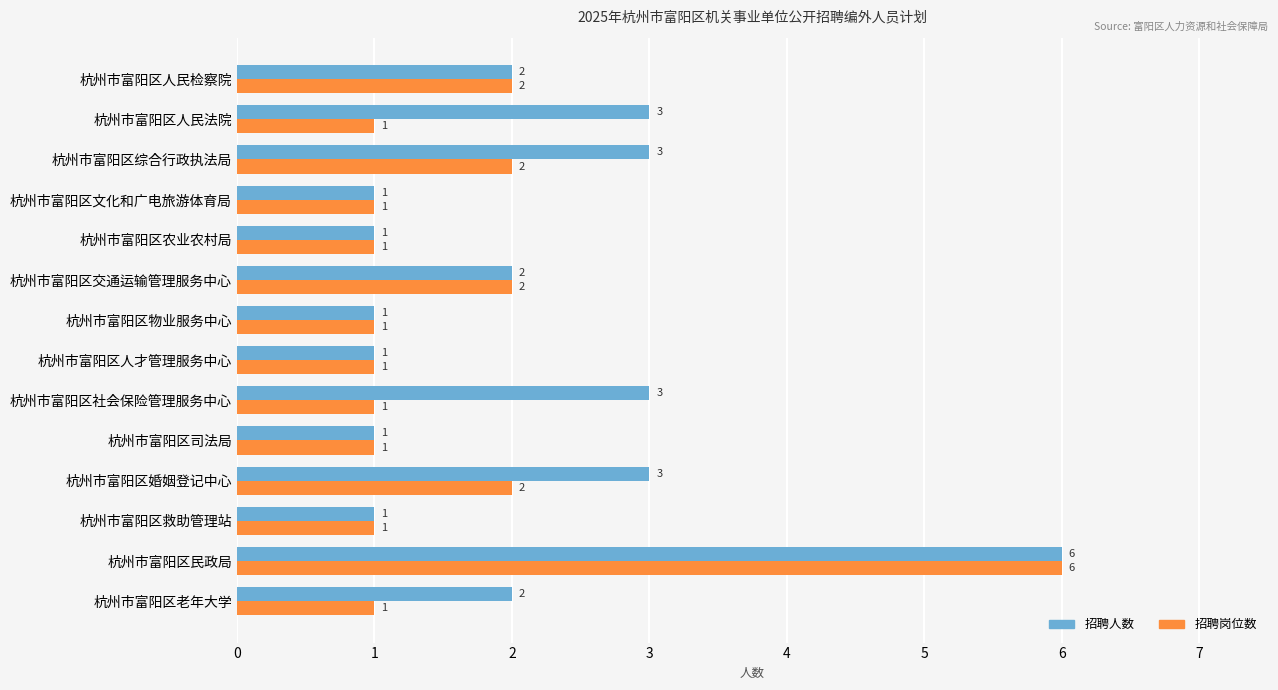

List the series in order of their overall mean, highest first.

招聘人数, 招聘岗位数